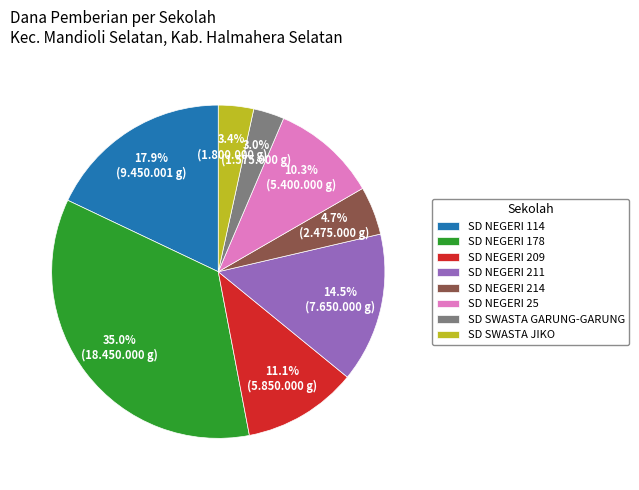

How many slices are in this pie chart?

8